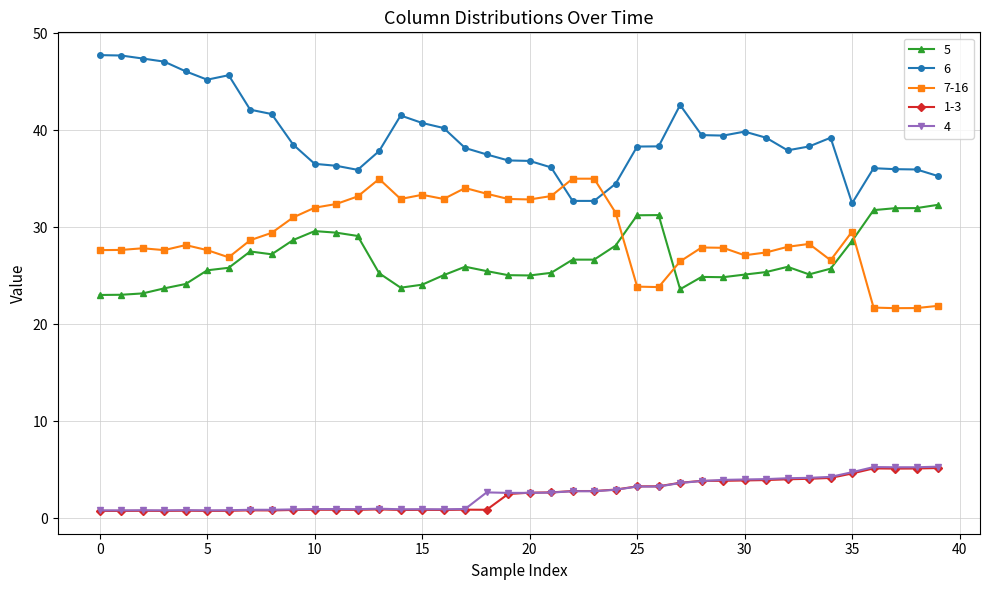

True or false: 6 has more than 0 interior local peaks.

True